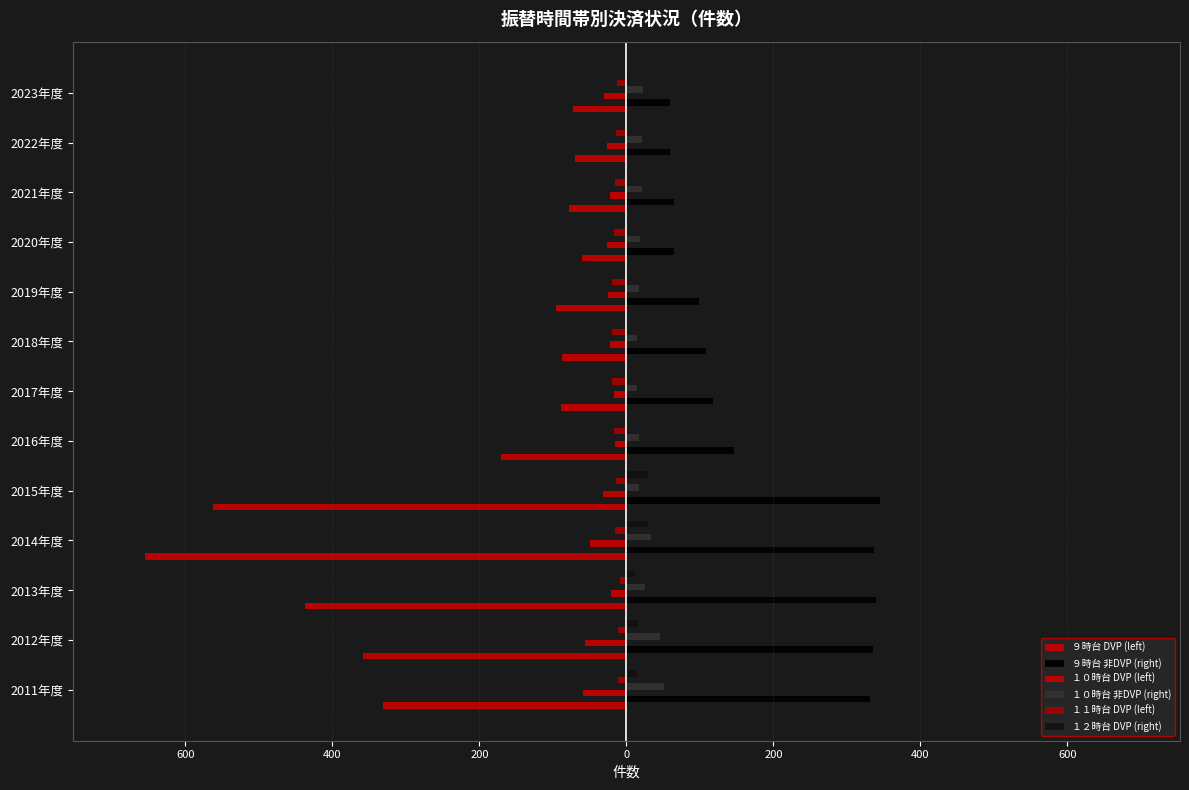

How many bars are there in total?

78